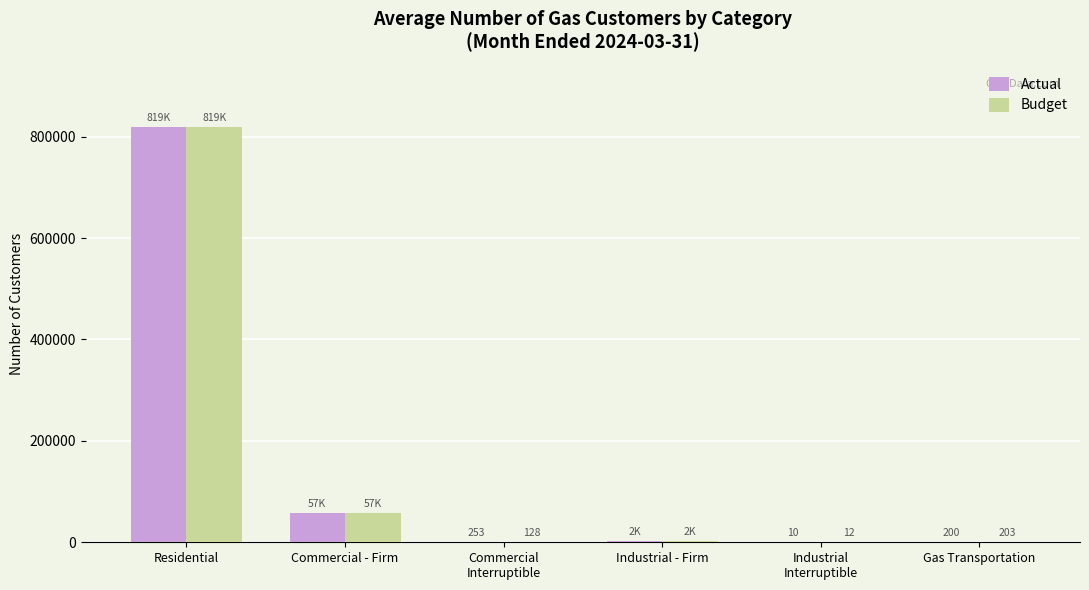

Is it true that Actual equals 818984 at Residential?

True